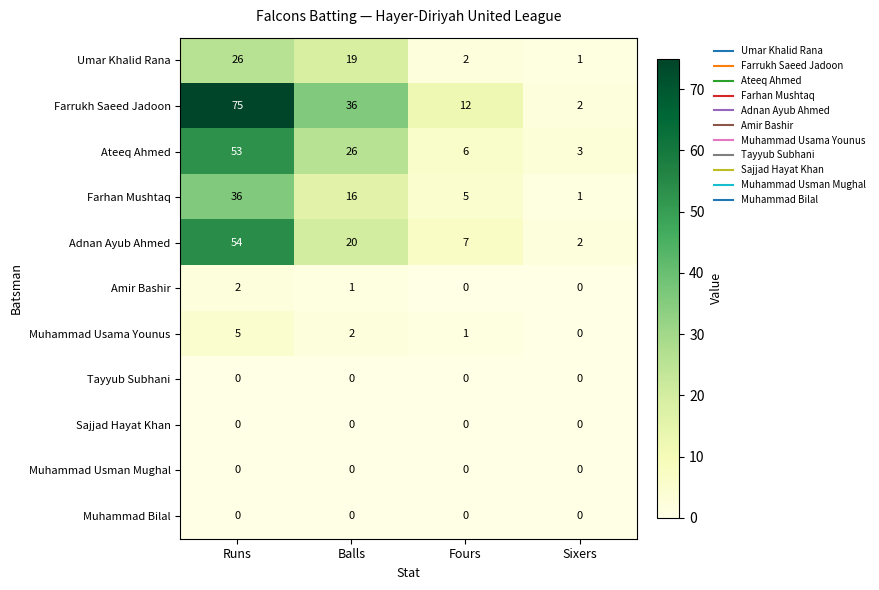

Which series has the largest total across all categories?

Farrukh Saeed Jadoon